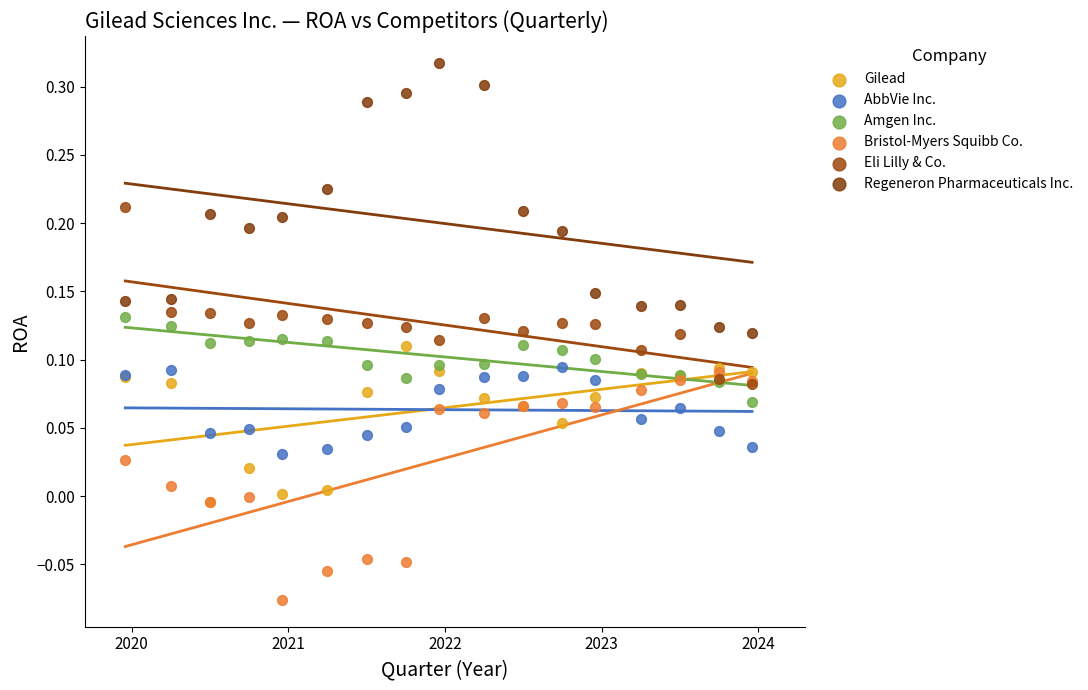

What are all the series names shown in the legend?

Gilead, AbbVie Inc., Amgen Inc., Bristol-Myers Squibb Co., Eli Lilly & Co., Regeneron Pharmaceuticals Inc.